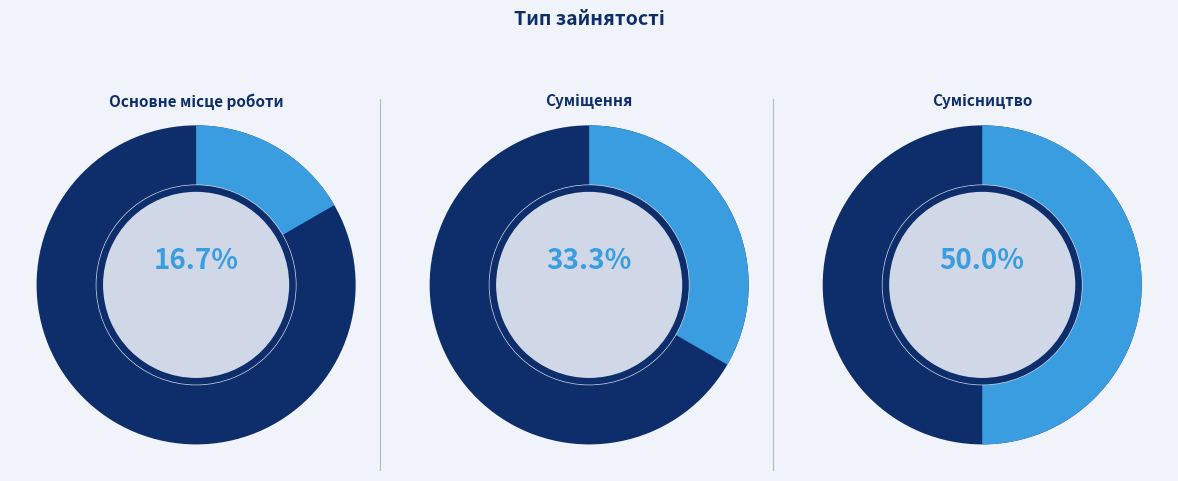

Does Сумісництво account for over 50% of the chart?

No